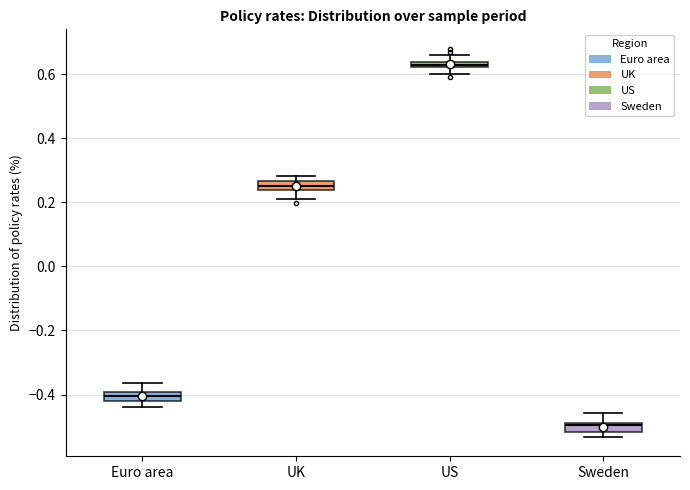

Which box's median line is the lowest?

Sweden